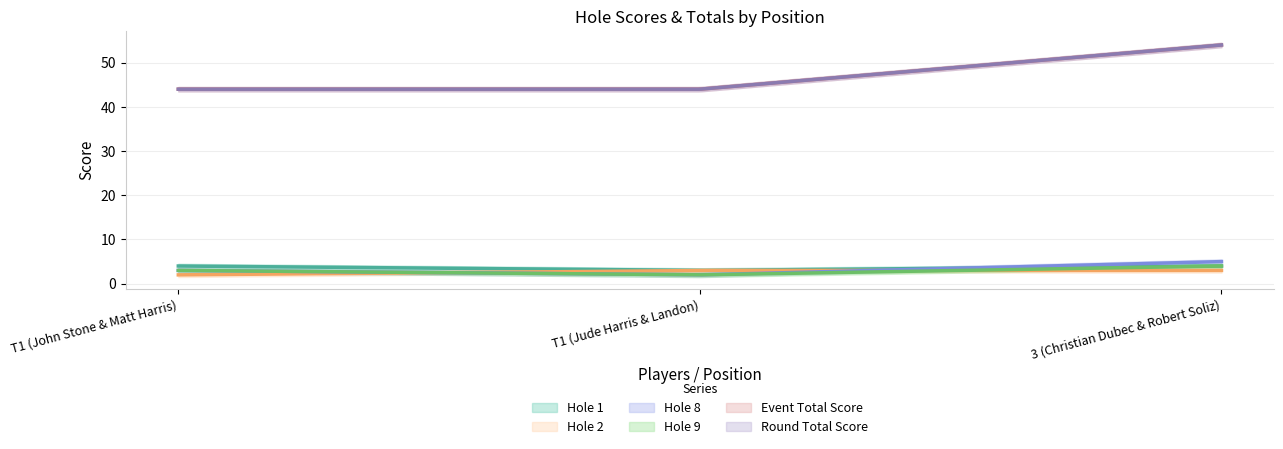

What is the label of the 1st point from the left?

T1 (John Stone & Matt Harris)